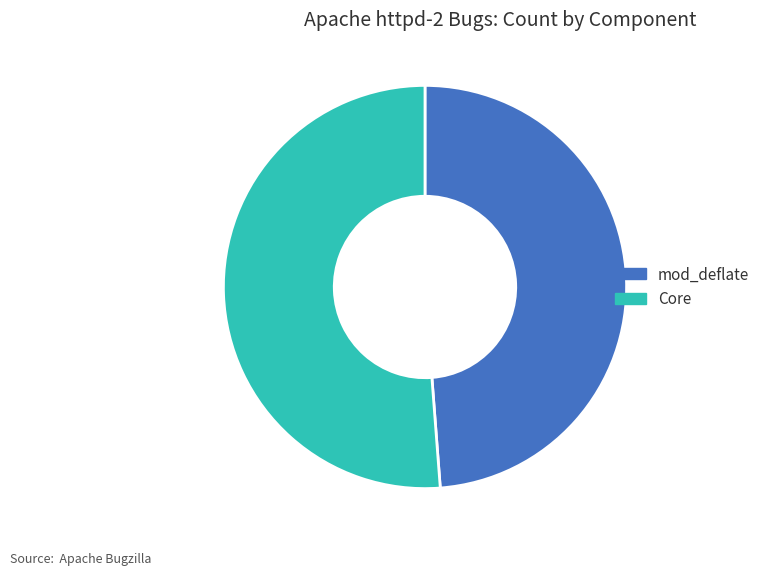

What is the ratio of the value at Core to the value at mod_deflate?

1.0